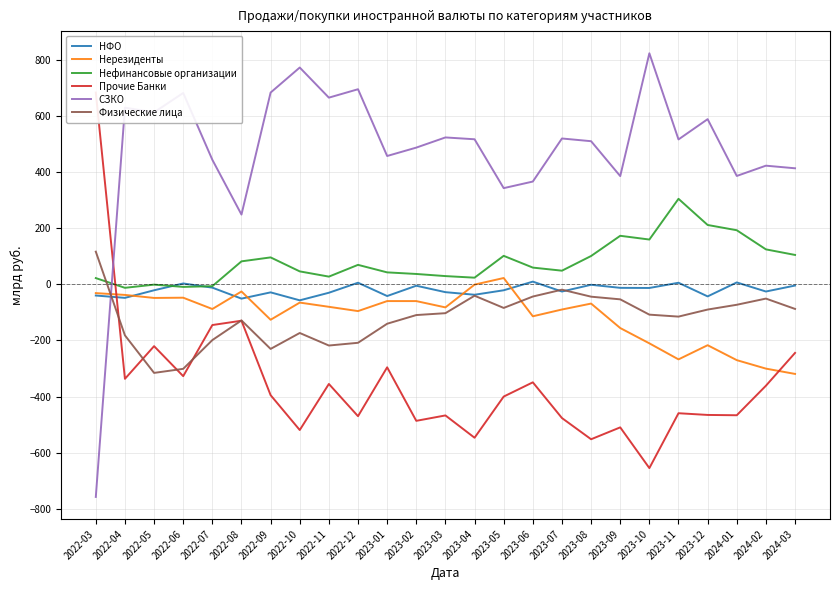

How many intersections are there between СЗКО and Нефинансовые организации?

1